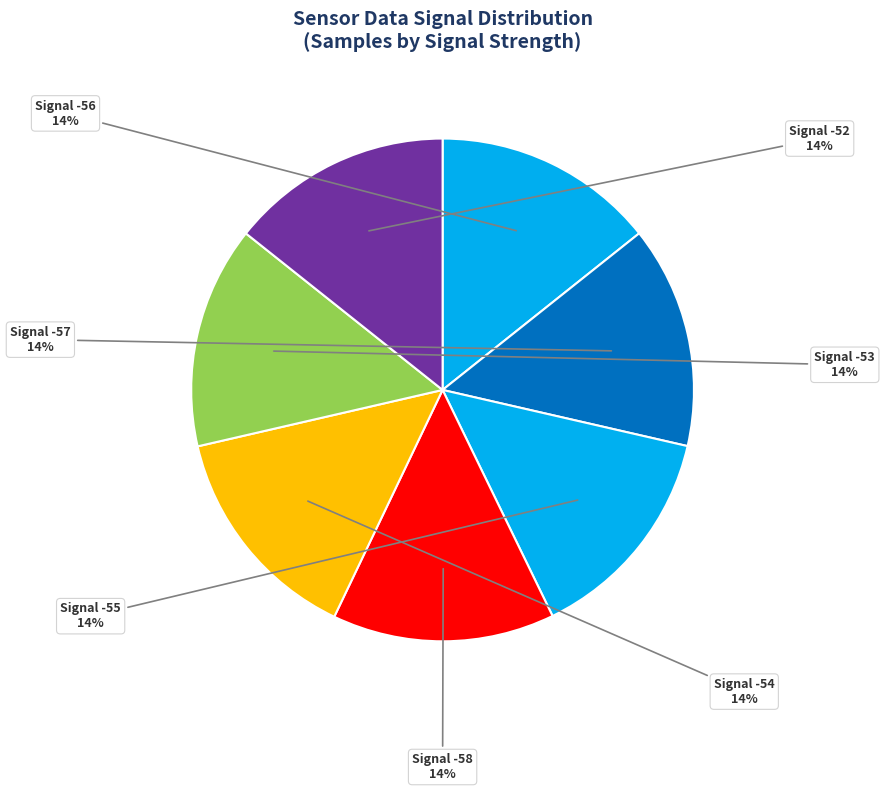

How many segments does this pie chart have?

7